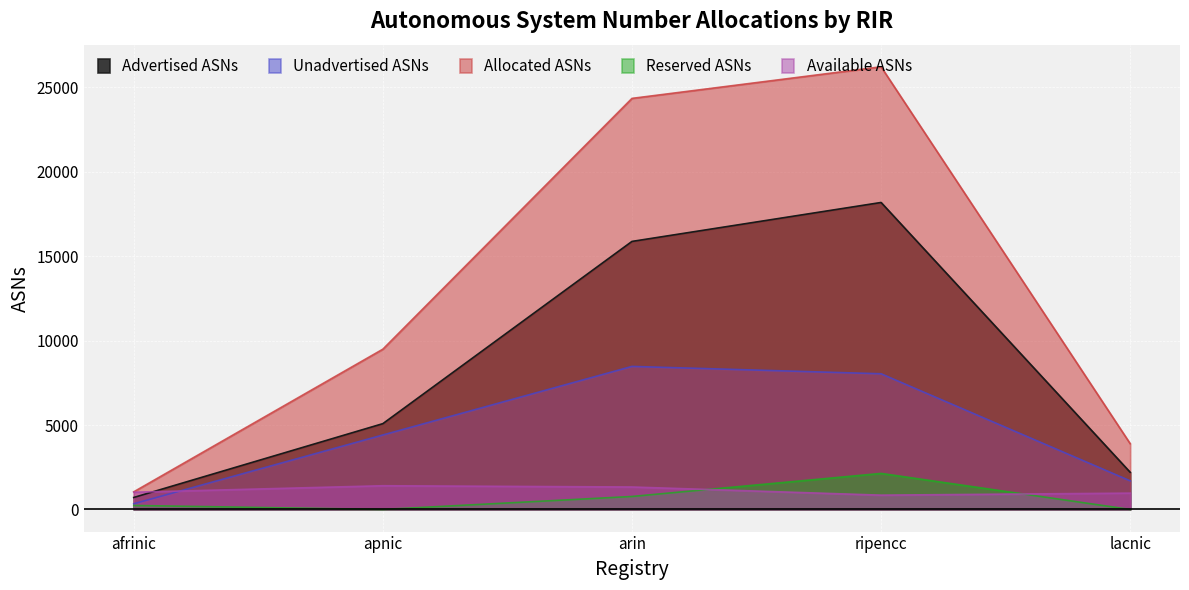

Reading left to right, transcribe all the data shown in this chart.

Advertised ASNs: afrinic=709	apnic=5083	arin=15879	ripencc=18186	lacnic=2201
Unadvertised ASNs: afrinic=336	apnic=4412	arin=8474	ripencc=8038	lacnic=1695
Allocated ASNs: afrinic=1045	apnic=9495	arin=24353	ripencc=26224	lacnic=3896
Reserved ASNs: afrinic=237	apnic=0	arin=769	ripencc=2136	lacnic=0
Available ASNs: afrinic=1020	apnic=1405	arin=1331	ripencc=848	lacnic=967